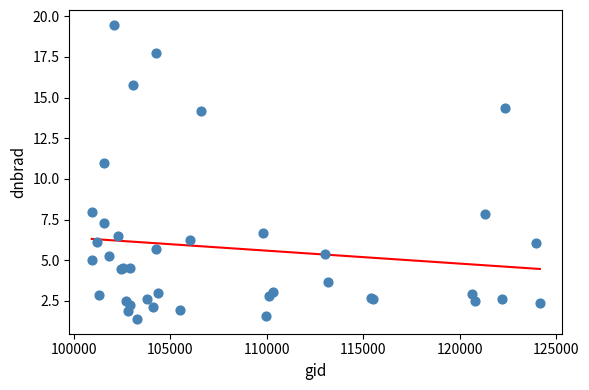

What Y value in the scatter plot is closest to 10?

11.0